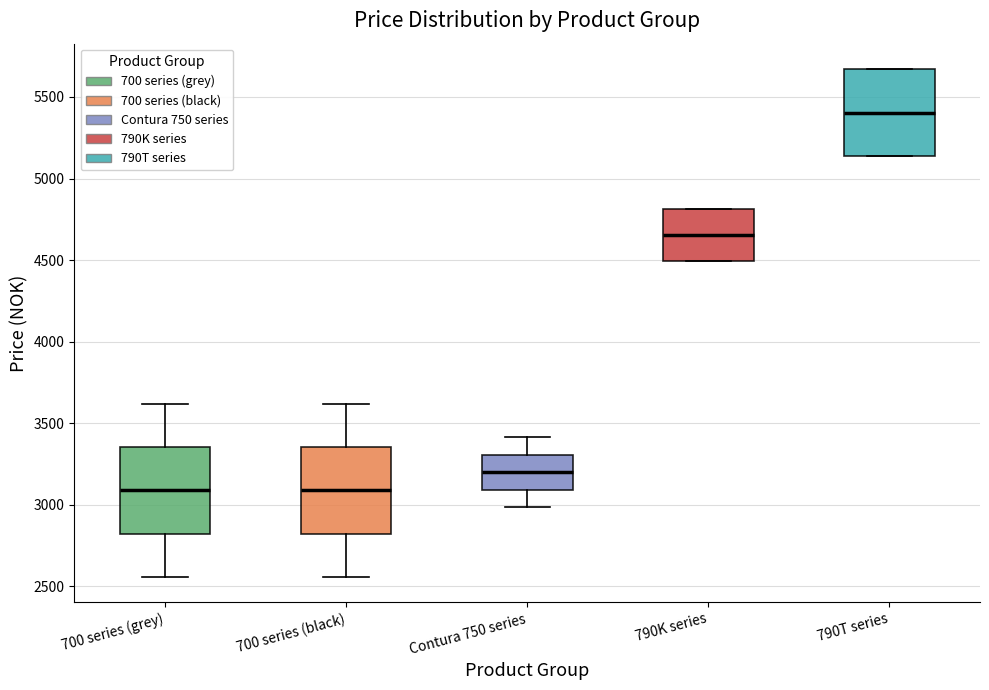

Reading left to right, transcribe this box plot: for each box, give where its median line is, the range the box spans, and where its two whiskers end, as read against the y-axis. The values are not printed on the chart, so give them approximately, as read against the axis.

700 series (grey): median 3100, box 2800 to 3350, whiskers 2550 to 3600
700 series (black): median 3100, box 2800 to 3350, whiskers 2550 to 3600
Contura 750 series: median 3200, box 3100 to 3300, whiskers 3000 to 3400
790K series: median 4650, box 4500 to 4800, whiskers 4500 to 4800
790T series: median 5400, box 5150 to 5650, whiskers 5150 to 5650